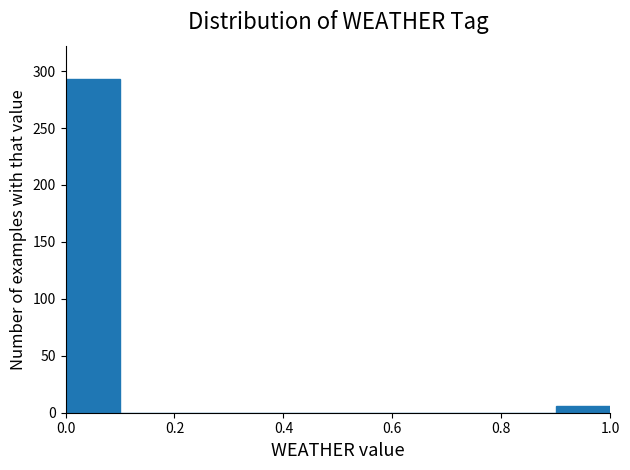

Which range on the x-axis has the tallest bar?

0.0 to 0.1